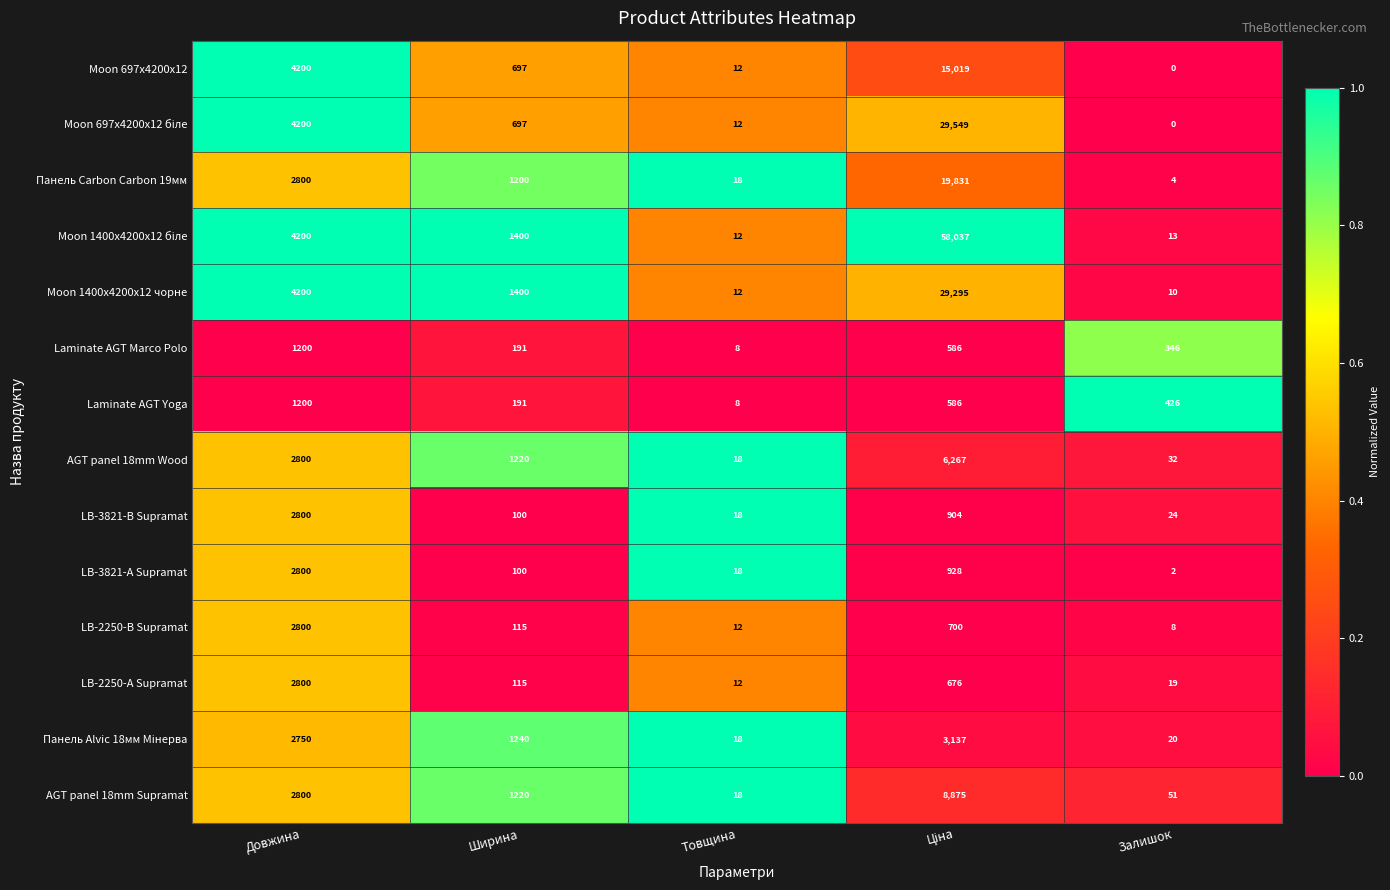

What is the difference between the maximum and minimum values in the AGT panel 18mm Supramat series?

8857